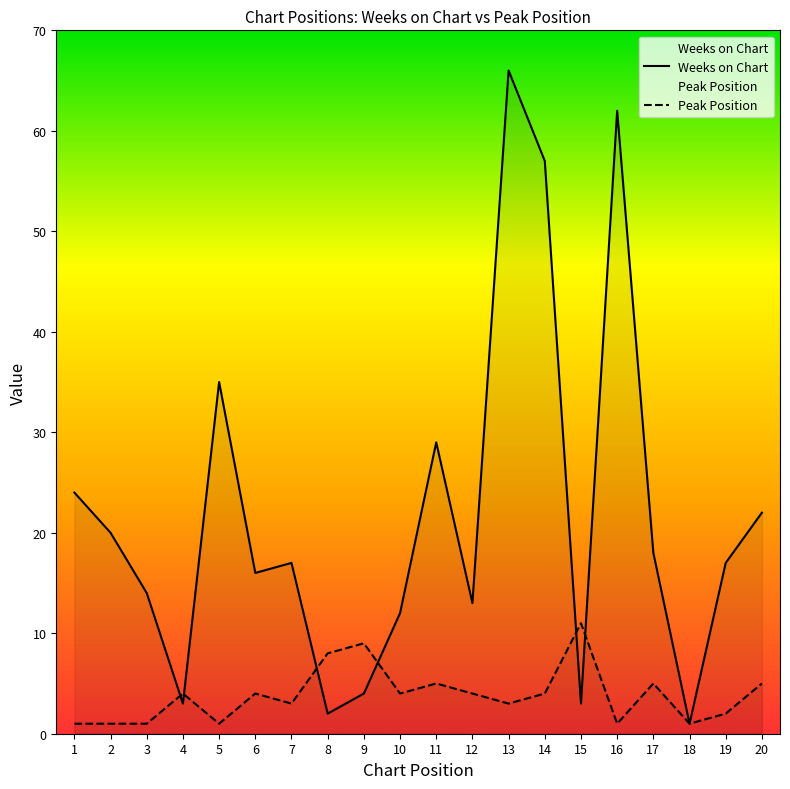

Between which two adjacent categories do Weeks on Chart and Peak Position first intersect?

3 and 4